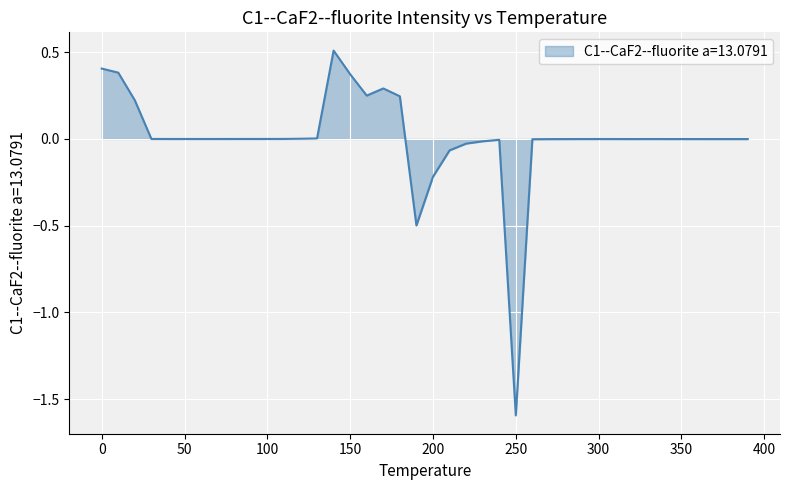

What is the difference between the maximum and minimum values?

2.1